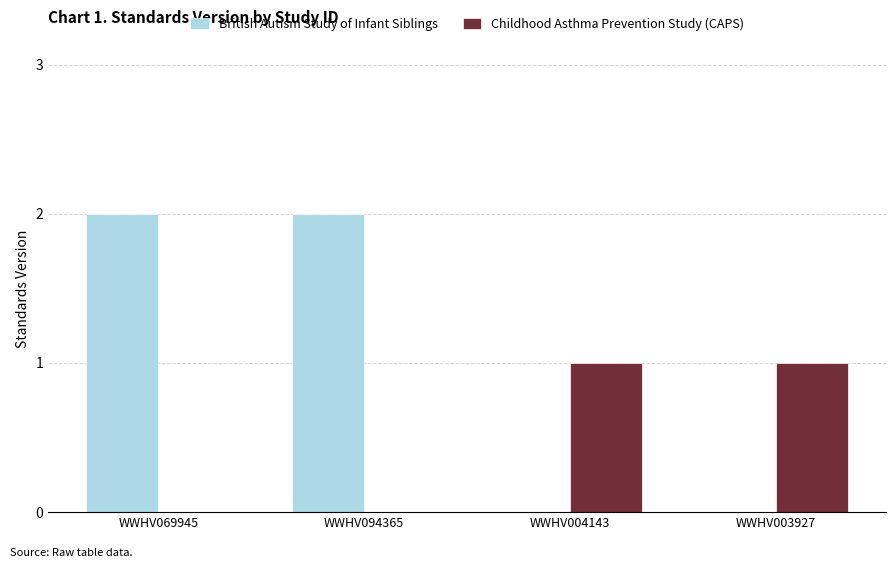

How many categories are shown in the chart?

4